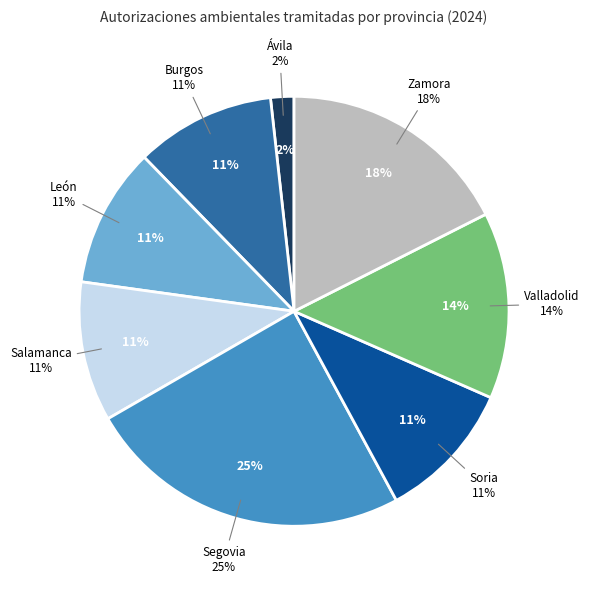

What percentage do Segovia and Valladolid together represent?

38.6%